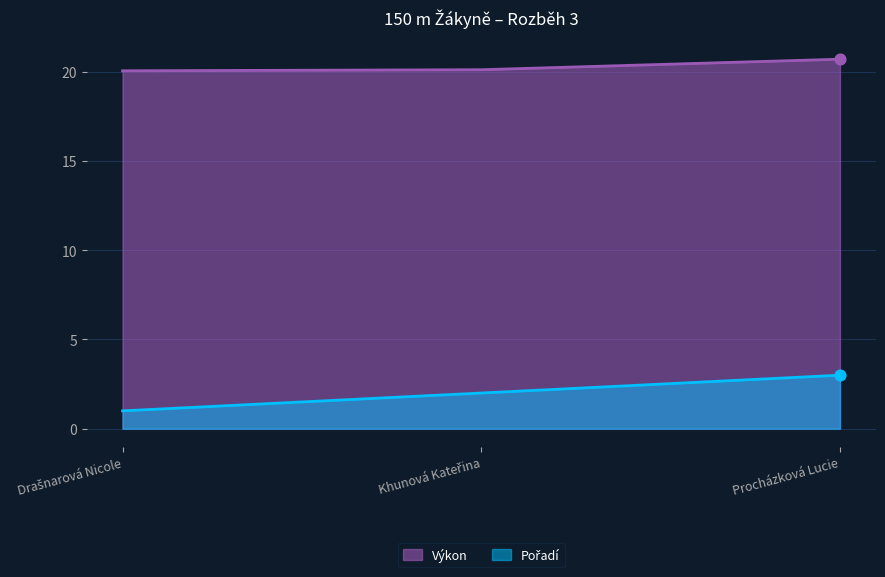

At how many categories does at least one series exceed 6?

3